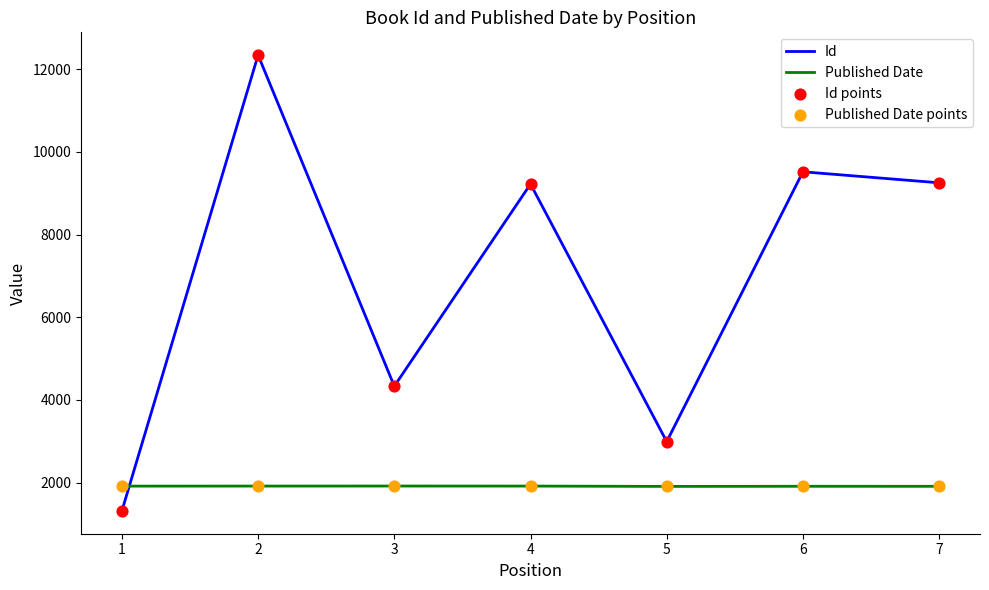

Rank the series by their average value, from highest to lowest.

Id, Published Date